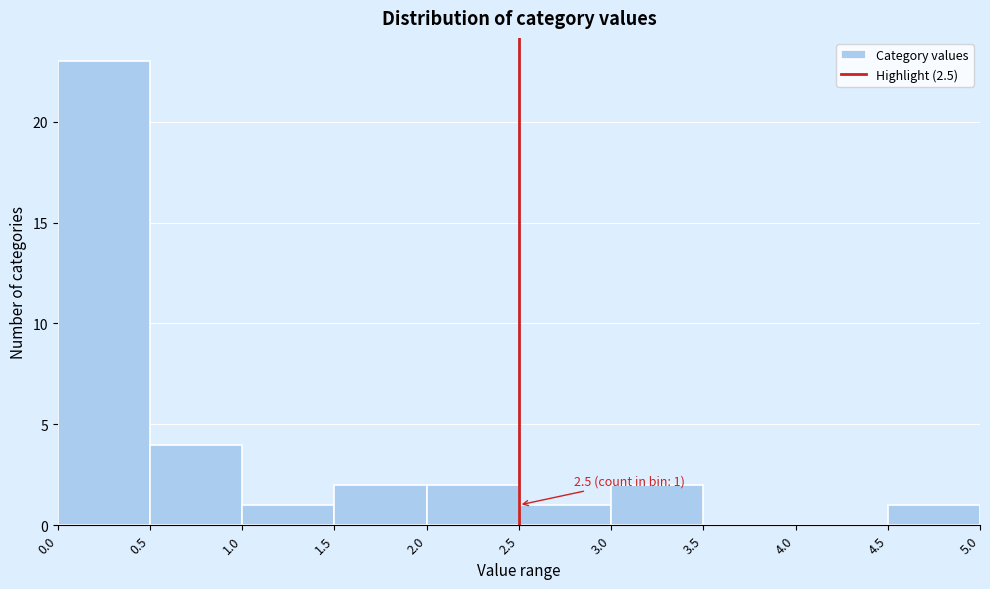

Over which range of the x-axis is the bar tallest?

0.0 to 0.5